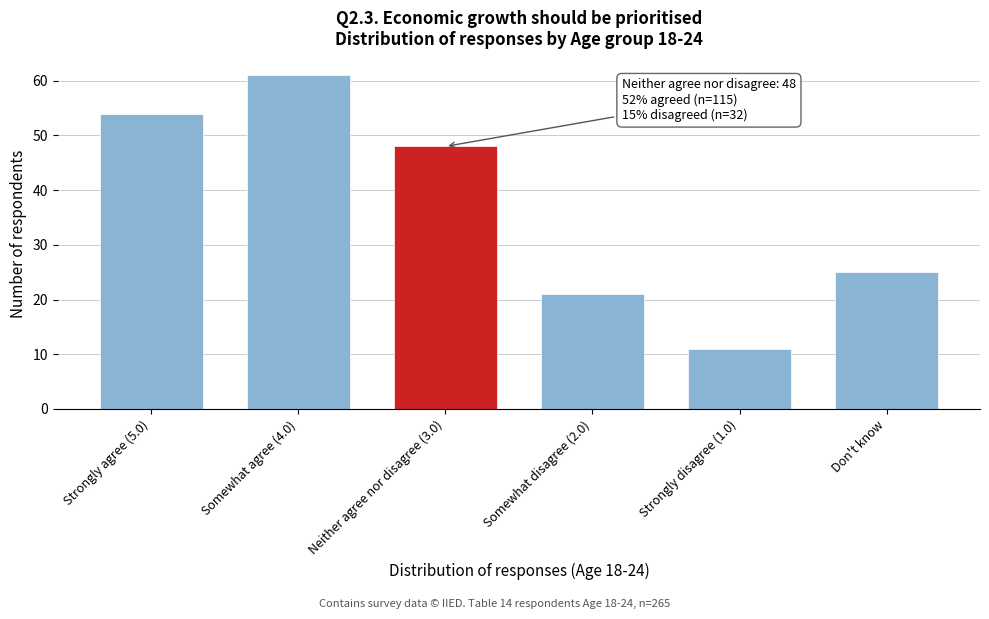

Reading left to right, list all the values displayed in this chart.

54	61	48	21	11	25